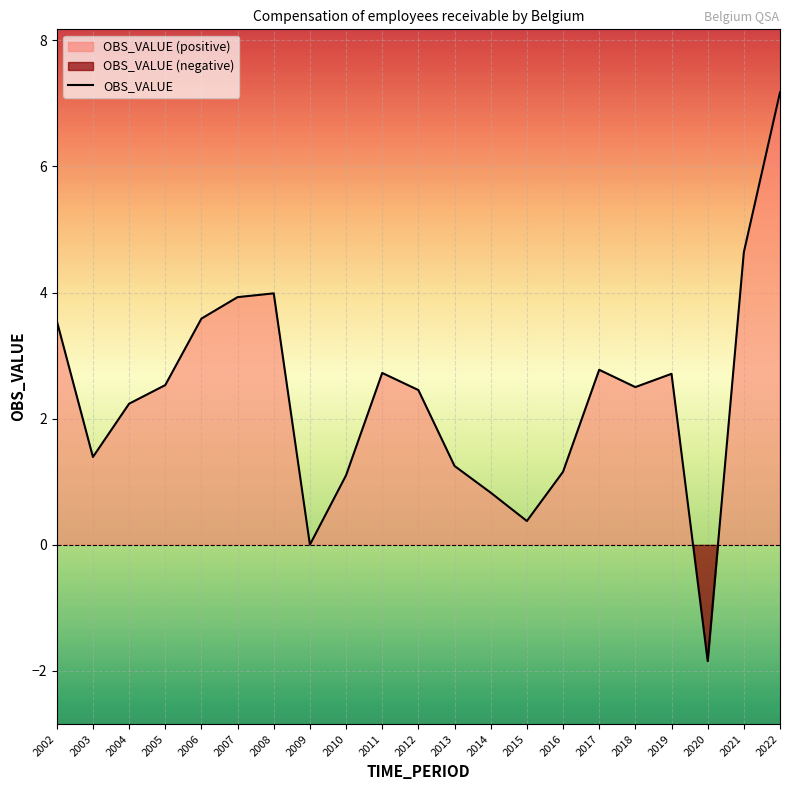

True or false: the data shows 1.1 at 2014.

False